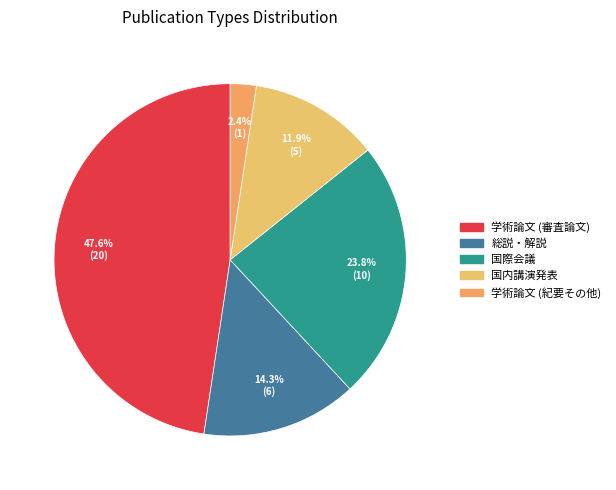

To the nearest percent, what portion does 国内講演発表 represent?

12%